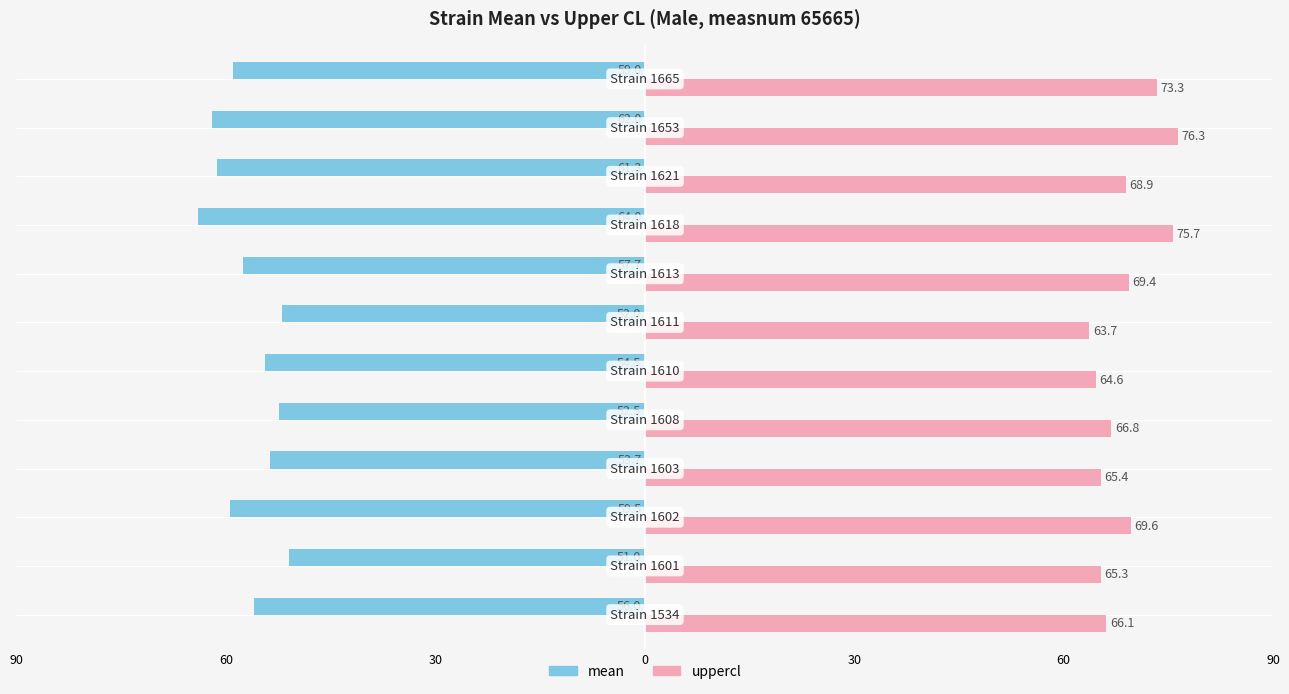

What are all the series names shown in the legend?

mean, uppercl